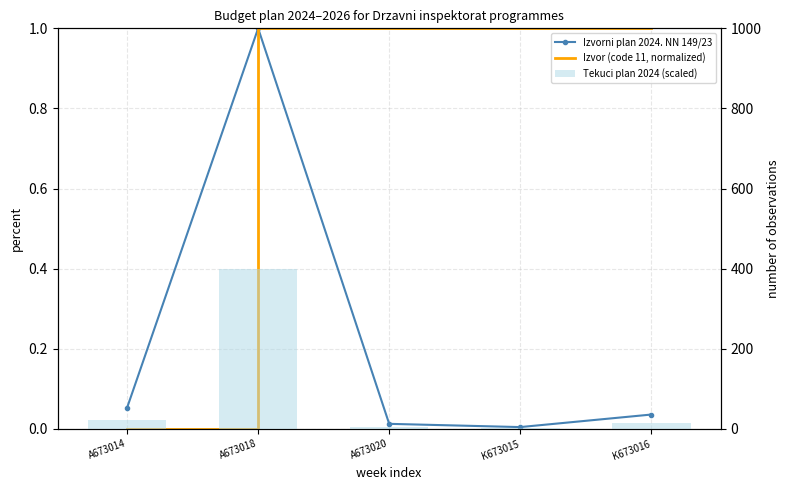

At K673016, list the series in order from smallest to largest.

Izvorni plan 2024. NN 149/23, Izvor (code 11, normalized), Tekuci plan 2024 (scaled)